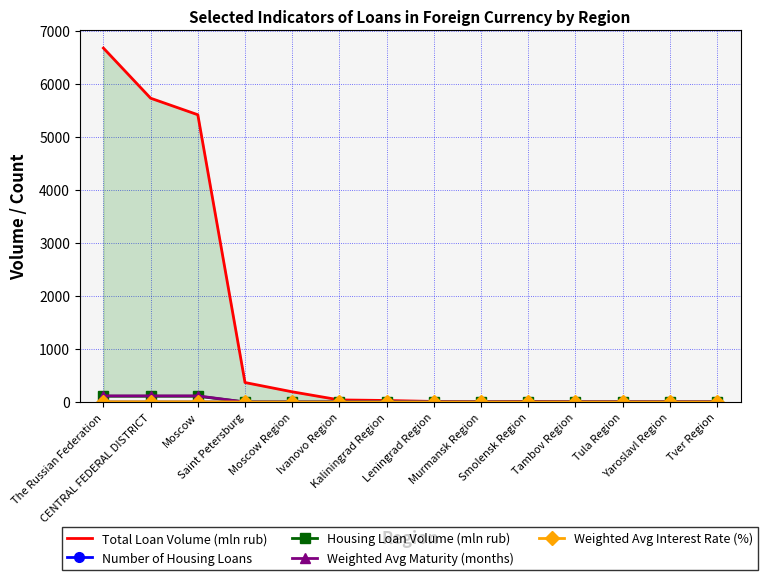

At which category is the sum across all series the highest?

The Russian Federation